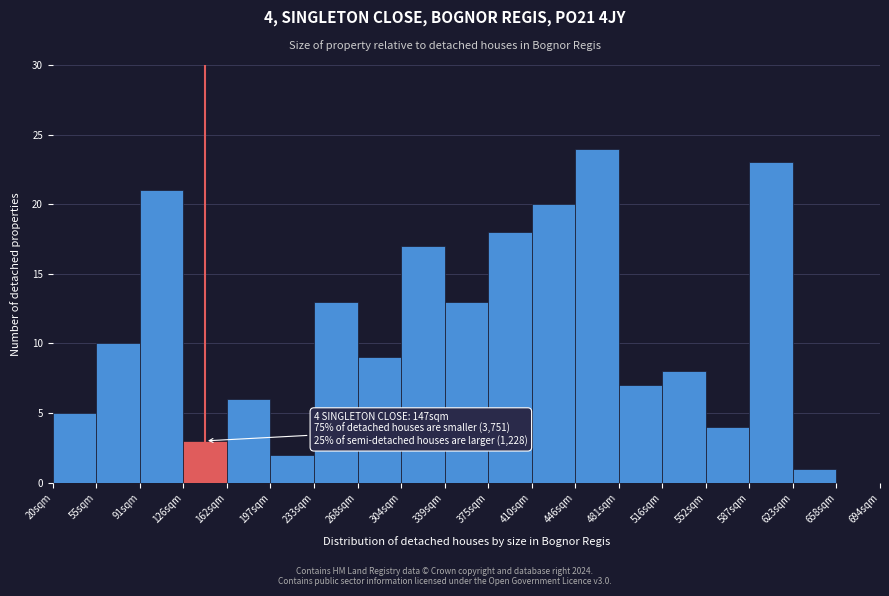

Reading left to right, extract all data points from this chart.

20sqm=5	55sqm=10	91sqm=21	126sqm=3	162sqm=6	197sqm=2	233sqm=13	268sqm=9	304sqm=17	339sqm=13	375sqm=18	410sqm=20	446sqm=24	481sqm=7	516sqm=8	552sqm=4	587sqm=23	623sqm=1	658sqm=0